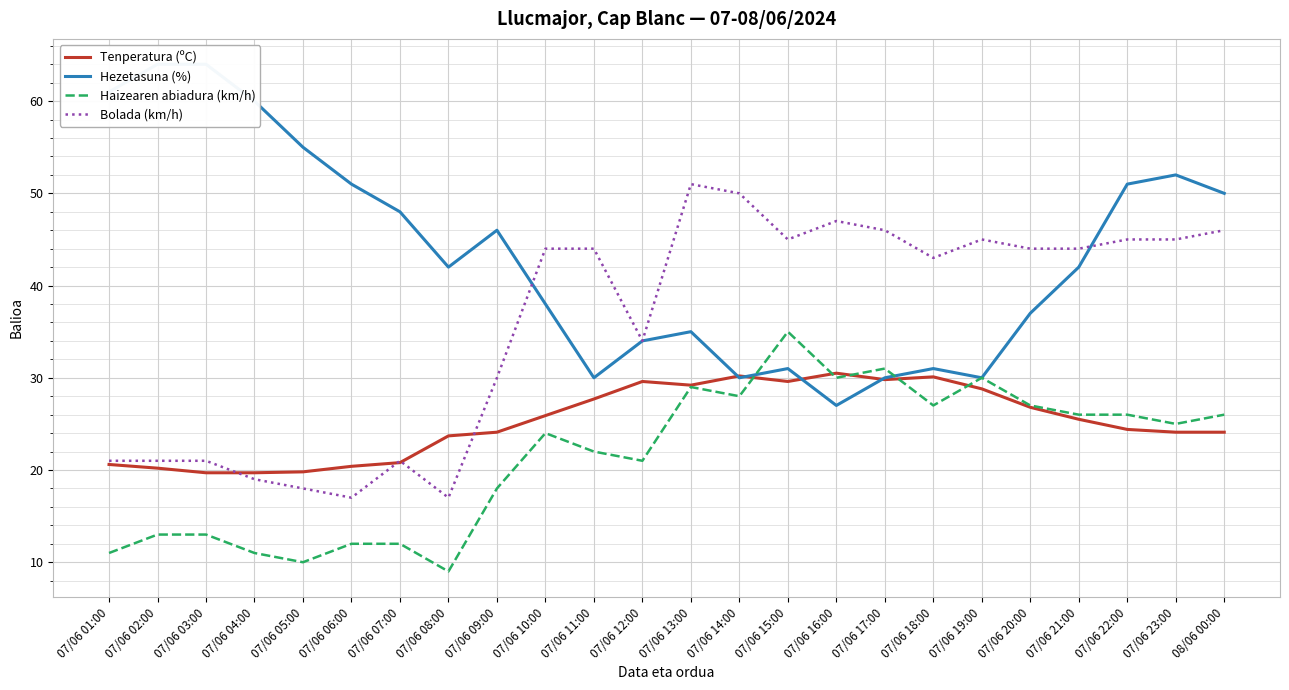

Rank the categories by Bolada (km/h) value from lowest to highest.

07/06 06:00, 07/06 08:00, 07/06 05:00, 07/06 04:00, 07/06 01:00, 07/06 02:00, 07/06 03:00, 07/06 07:00, 07/06 09:00, 07/06 12:00, 07/06 18:00, 07/06 10:00, 07/06 11:00, 07/06 20:00, 07/06 21:00, 07/06 15:00, 07/06 19:00, 07/06 22:00, 07/06 23:00, 07/06 17:00, 08/06 00:00, 07/06 16:00, 07/06 14:00, 07/06 13:00